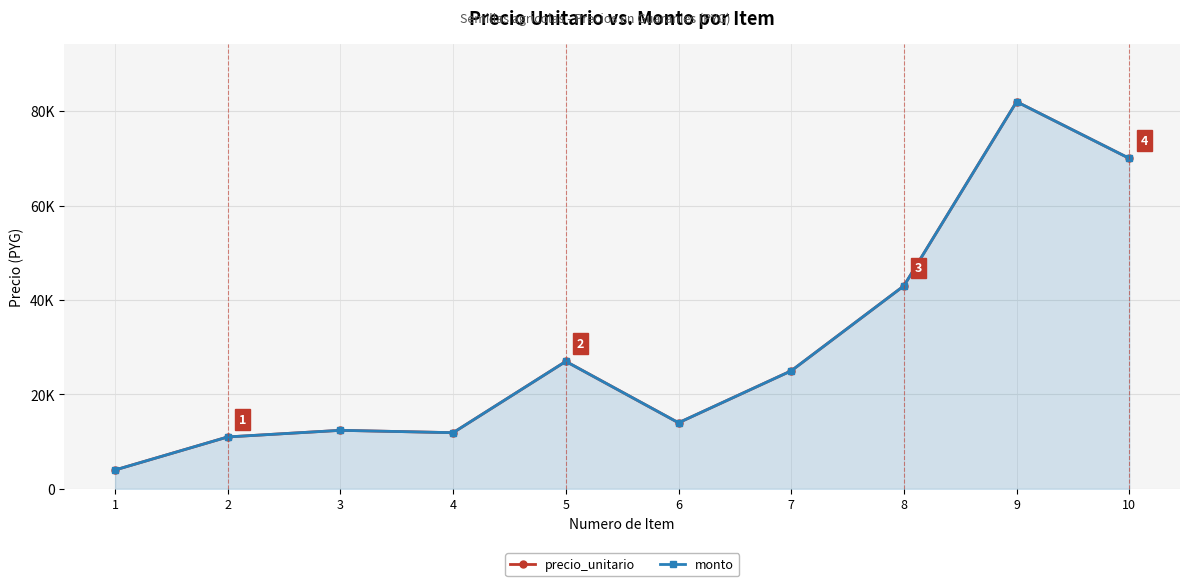

What is the sum of all monto values?

300300